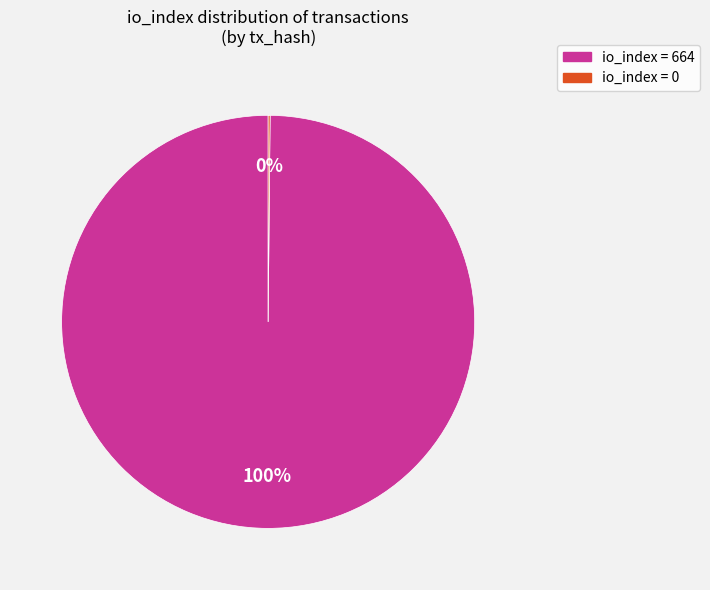

Which slice represents more than half of the pie?

io_index = 664